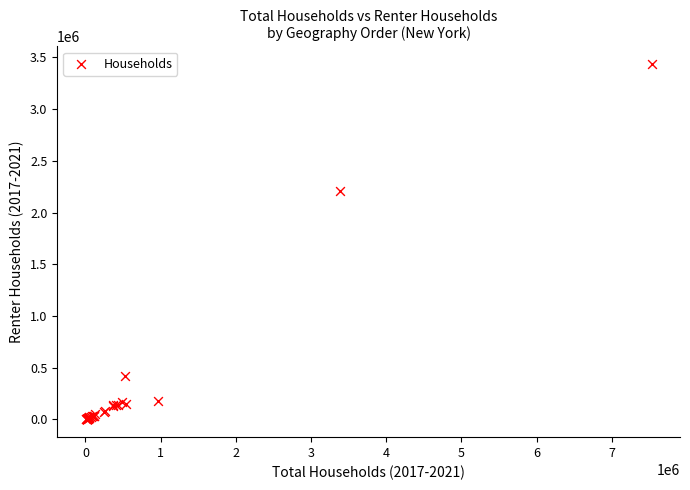

What Y value in the scatter plot is closest to 1717355?

2211260